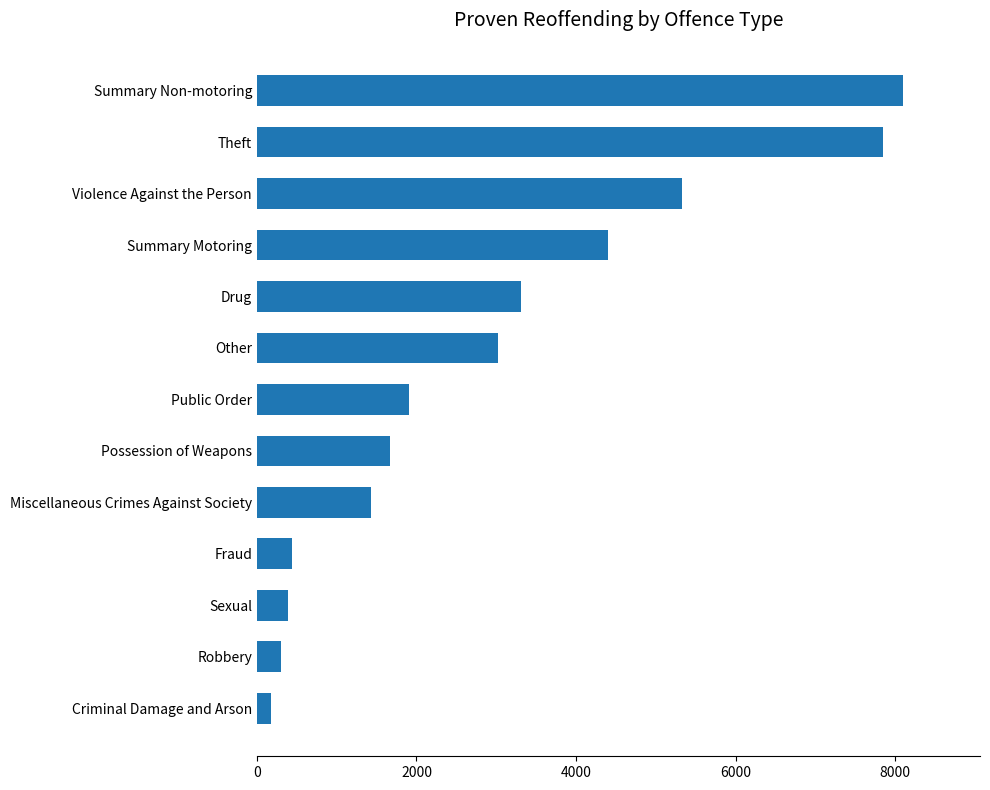

What is the sum of all values?

38318